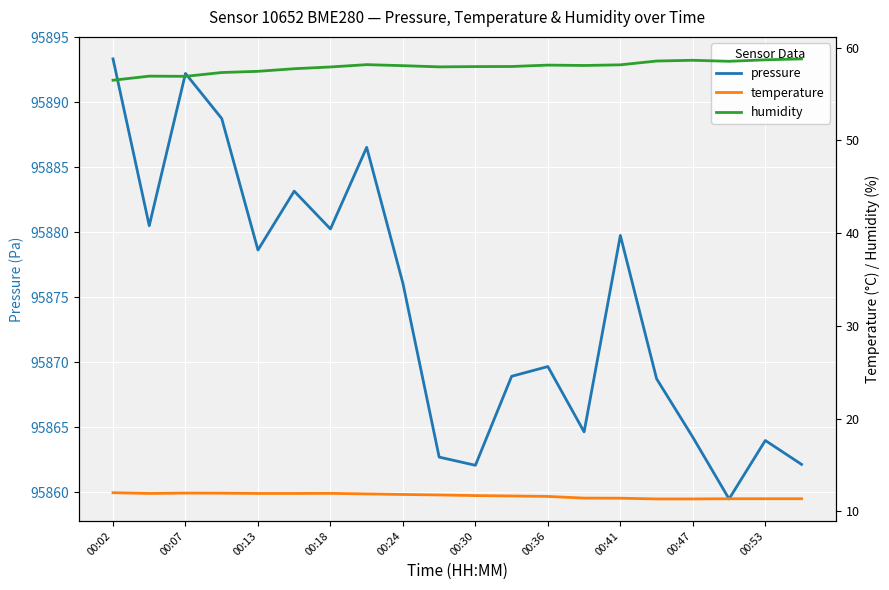

What is the minimum value for temperature?

11.3